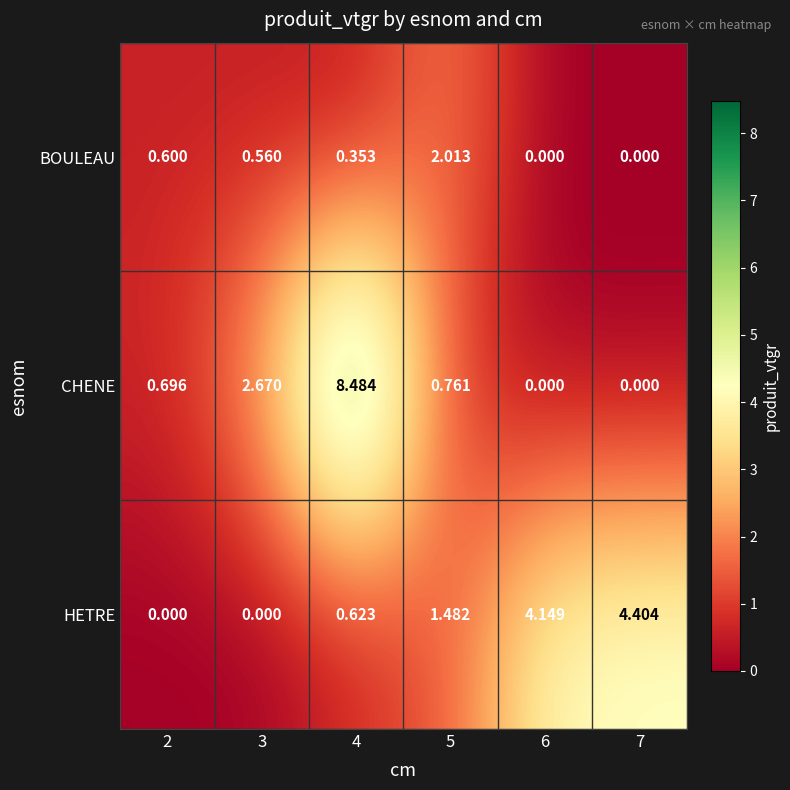

At 2, list the series in order from smallest to largest.

HETRE, BOULEAU, CHENE